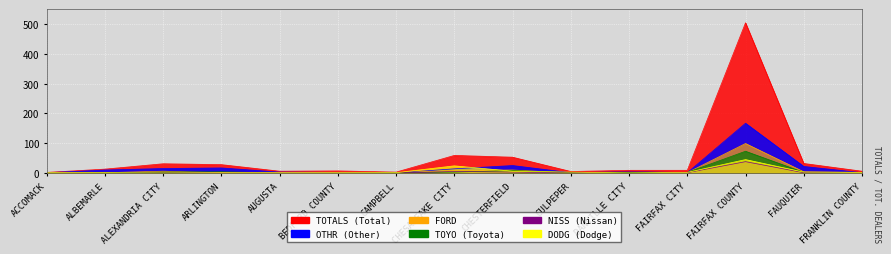

At which label is TOYO closest to 36?

CHESTERFIELD